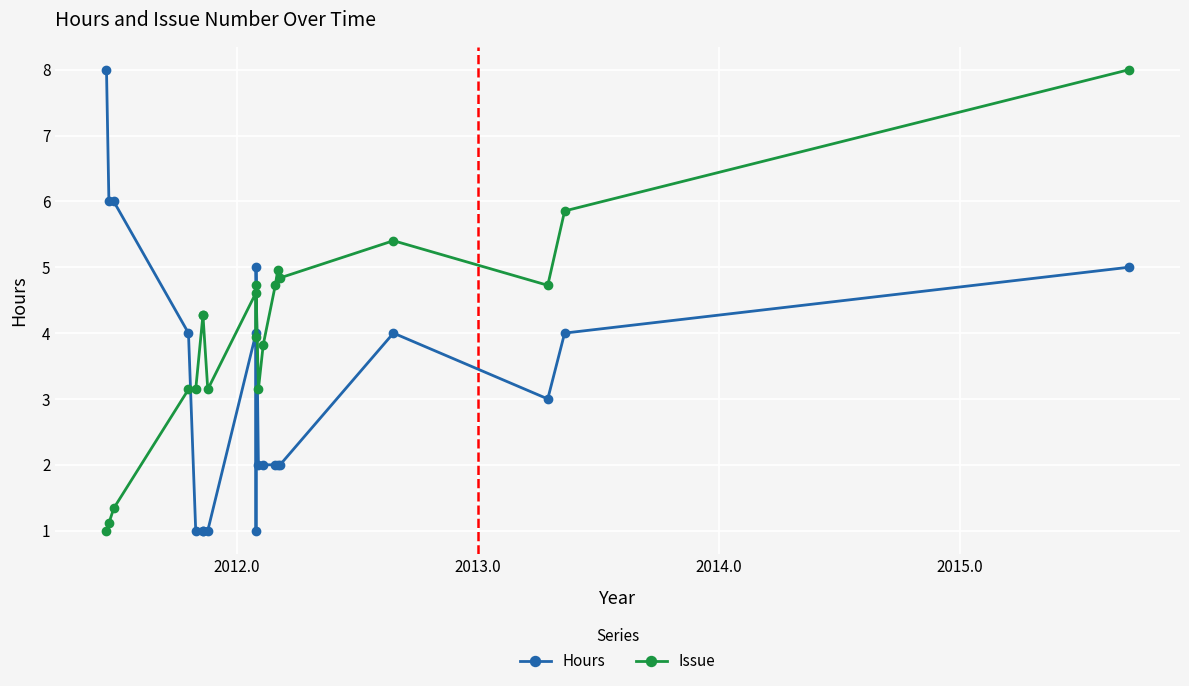

True or false: Hours and Issue cross at least once.

True